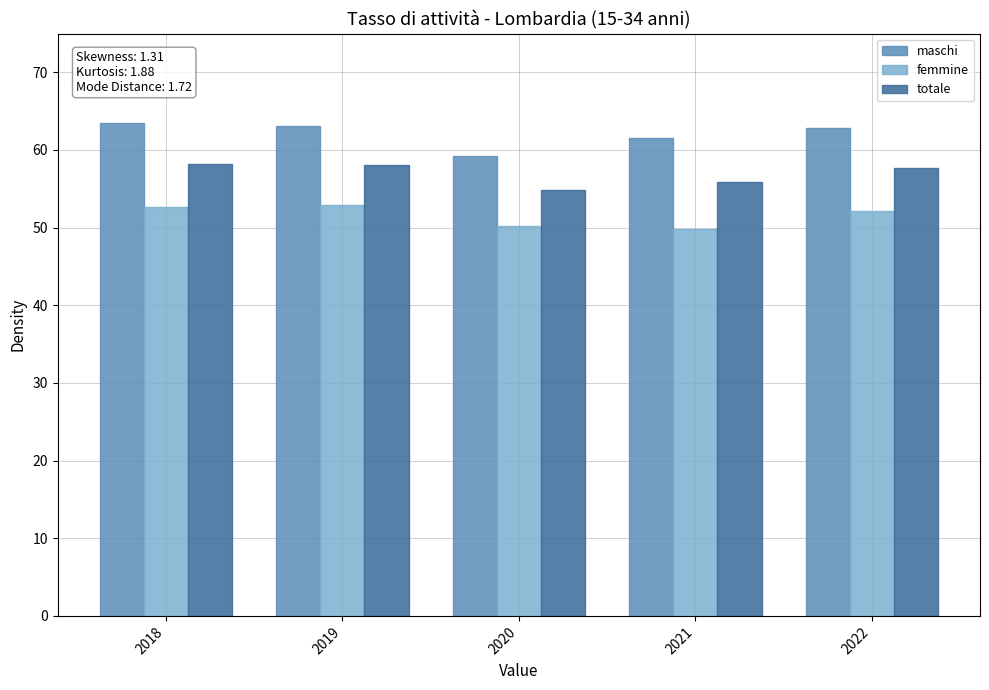

The maschi series shows 61.6 at 2021. True or false?

True